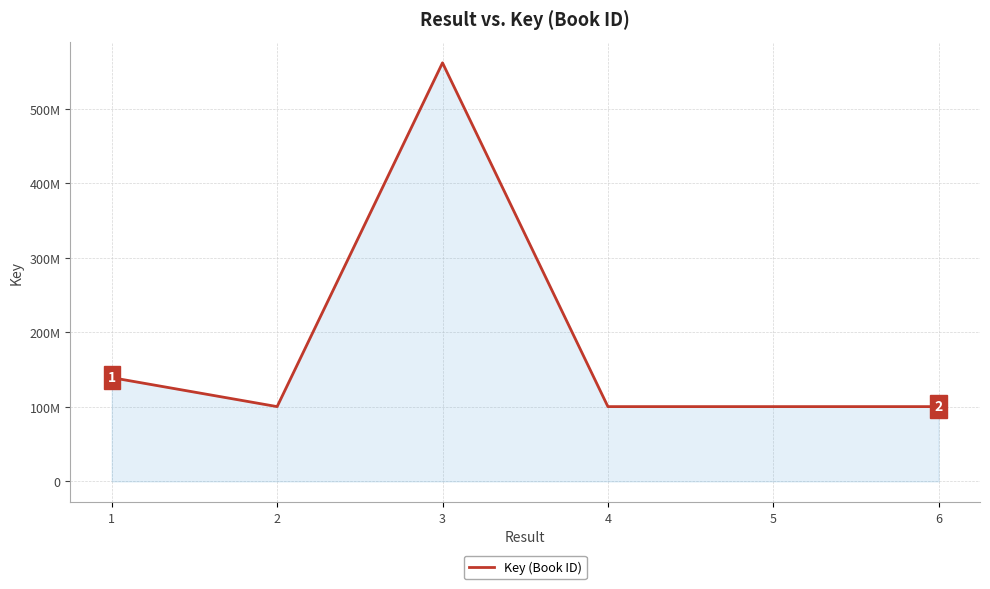

What is the change in value from 1 to 5?

-38908337